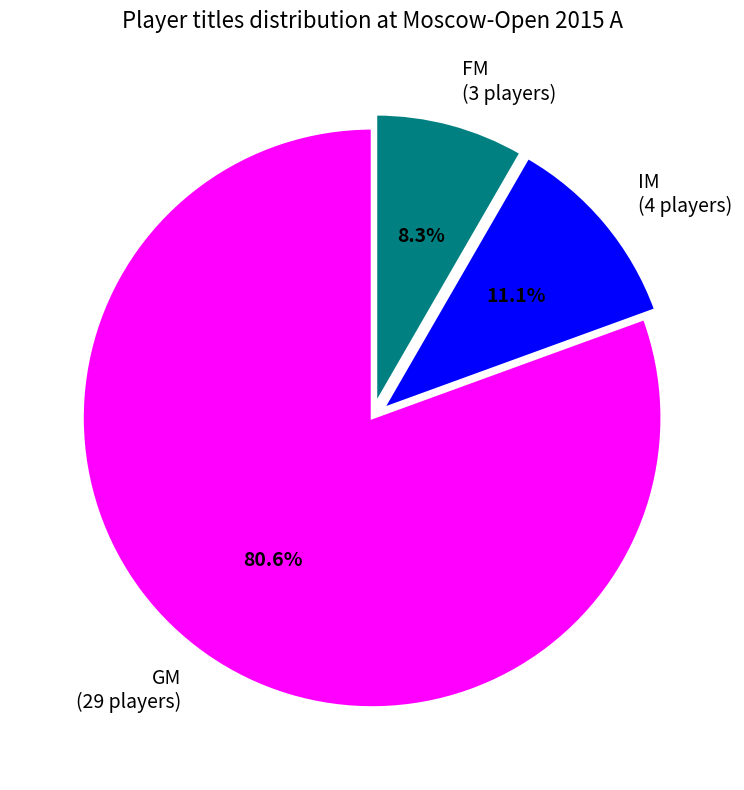

To the nearest percent, what is the average slice percentage?

33%